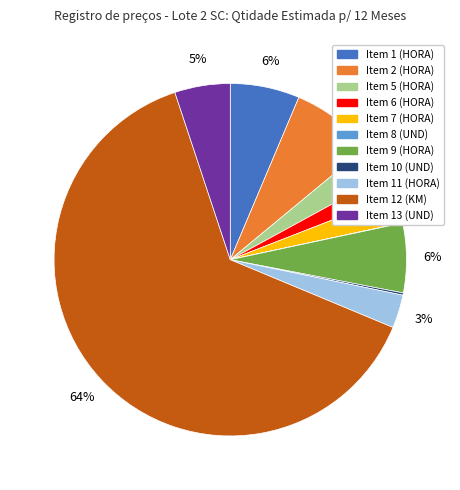

Combined, do Item 9 (HORA) and Item 12 (KM) account for over 50%?

Yes